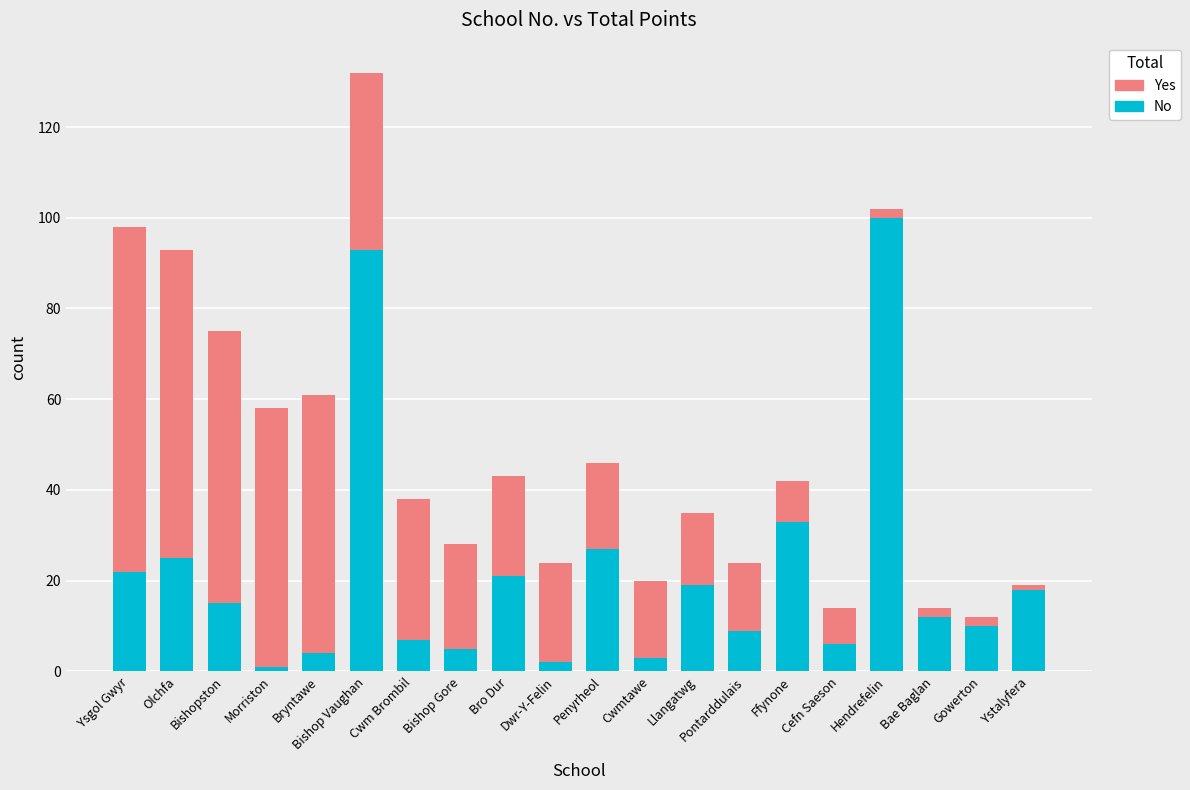

True or false: No has a value of 10 at Penyrheol.

False